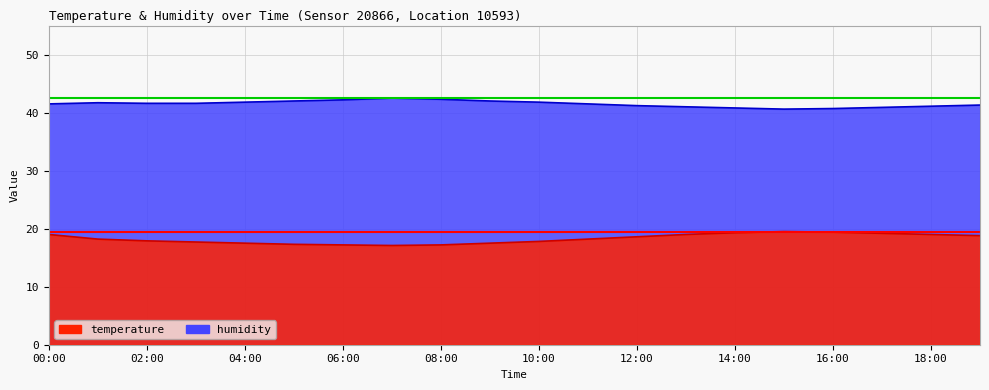

What is the spread (max minus min) of values at 00:00?

22.5